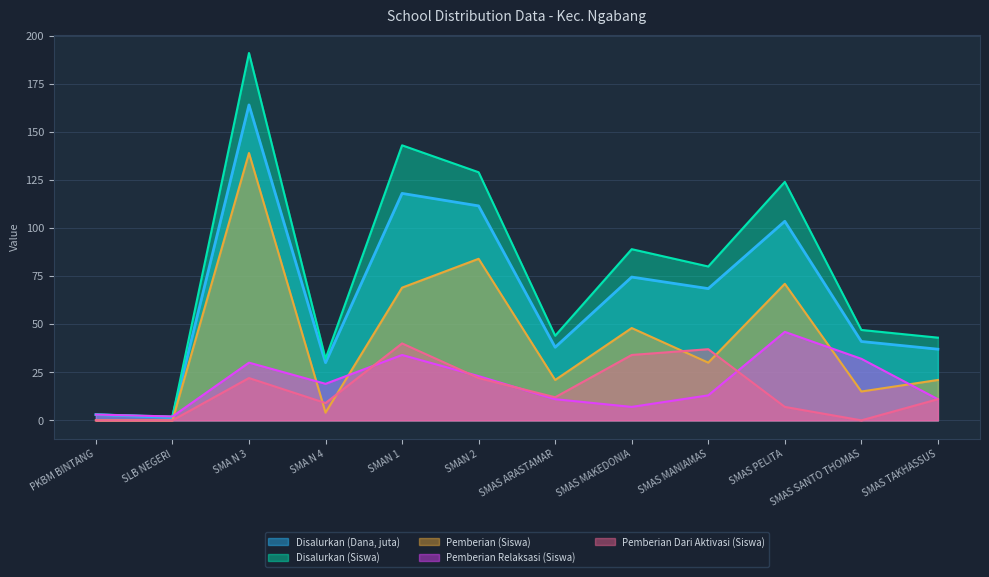

The Disalurkan (Siswa) series shows 47.0 at SMAS SANTO THOMAS. True or false?

True